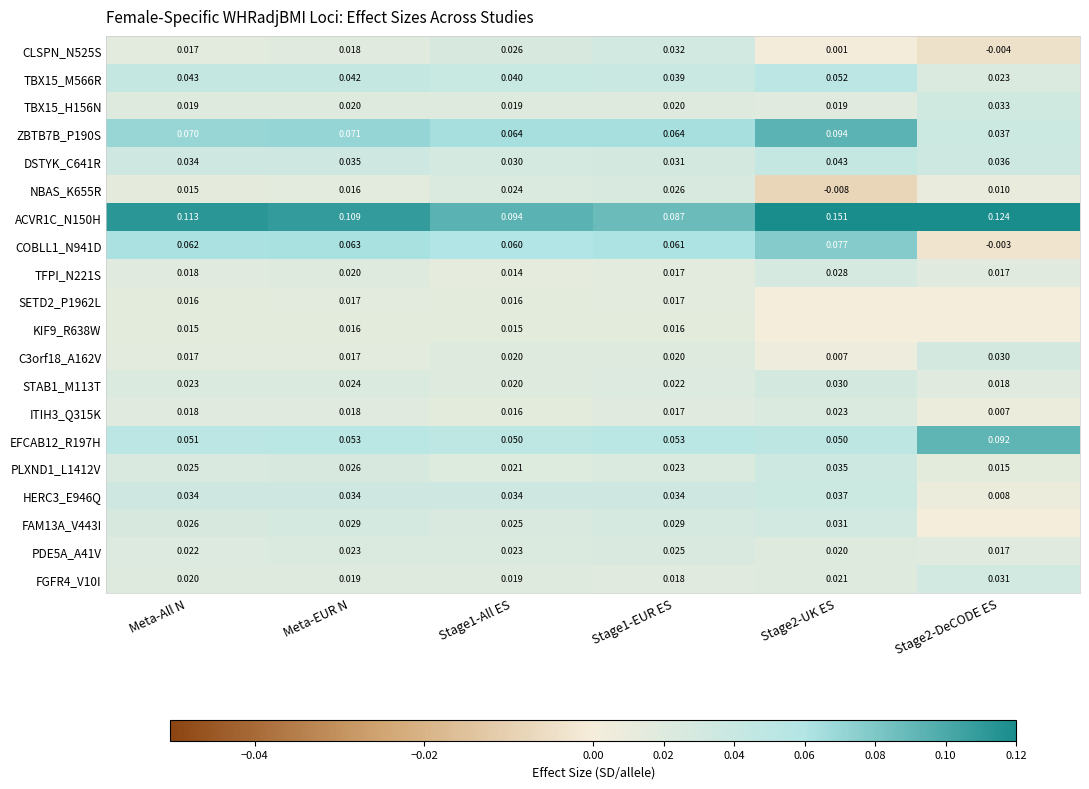

Is the value of NBAS_K655R at Stage2-DeCODE ES greater than the value of TFPI_N221S at Meta-EUR N?

No